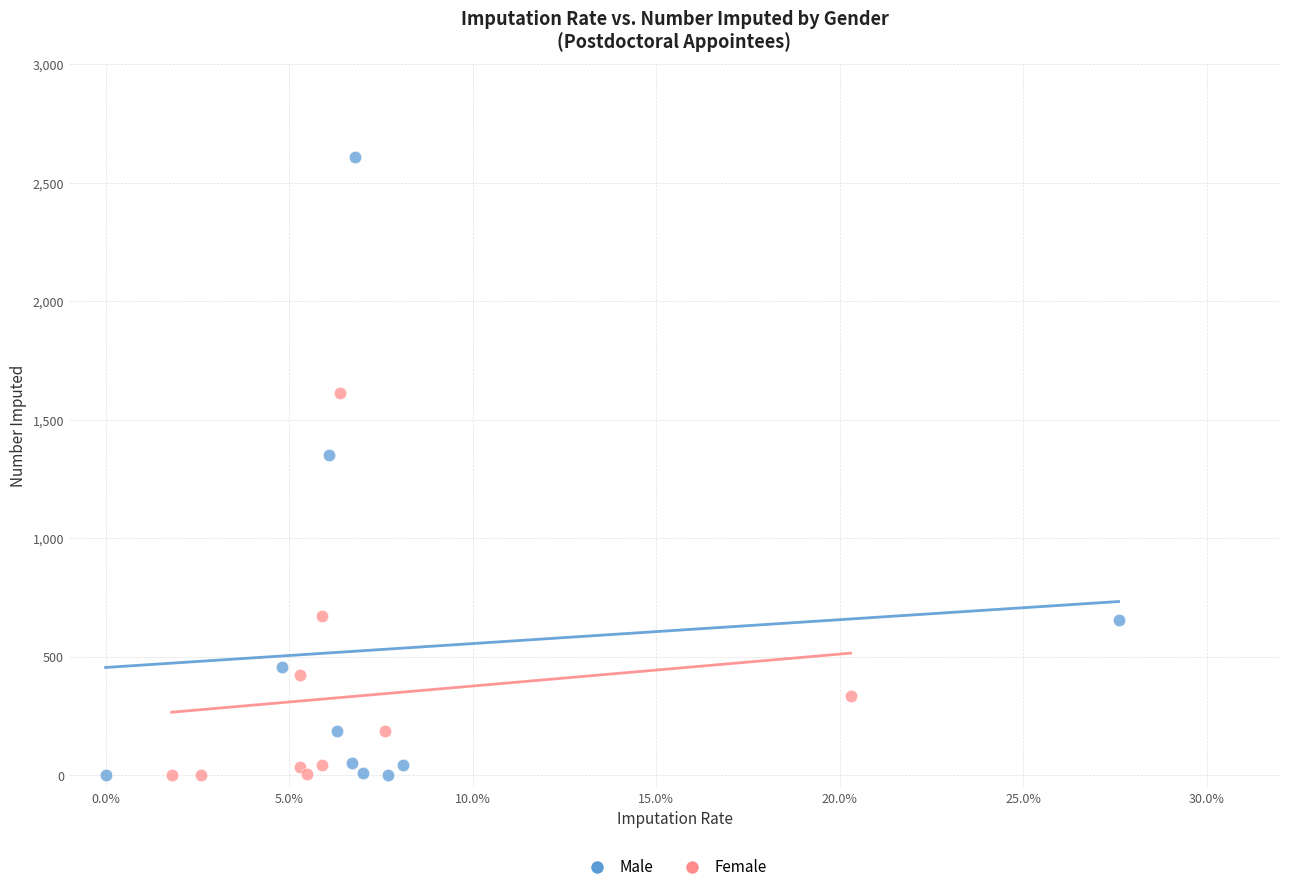

What are all the series names shown in the legend?

Male, Female